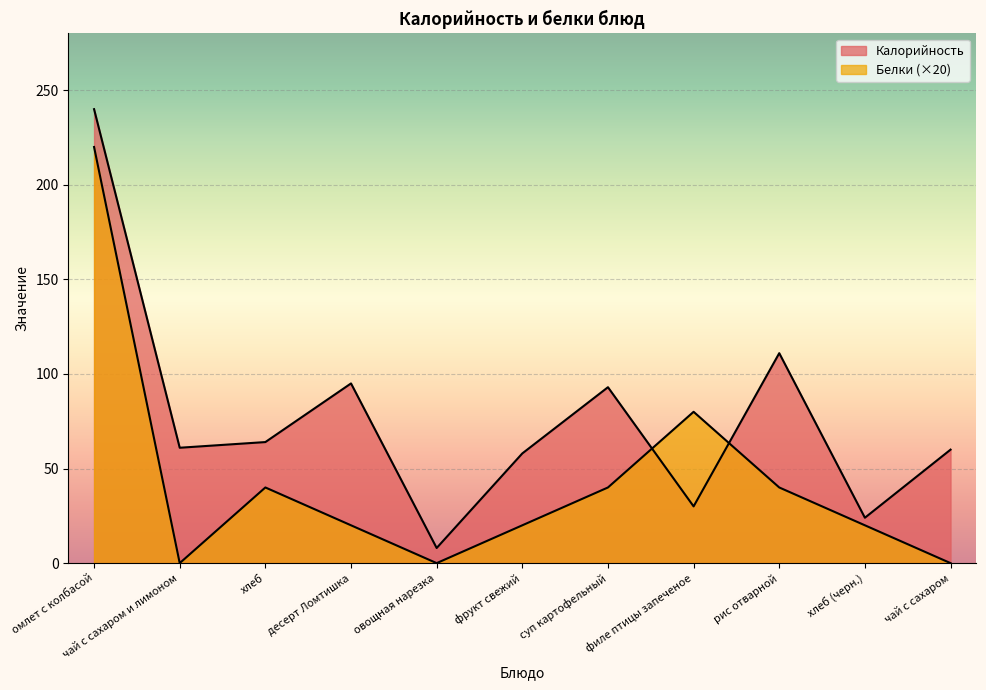

At which category is the sum across all series the highest?

омлет с колбасой